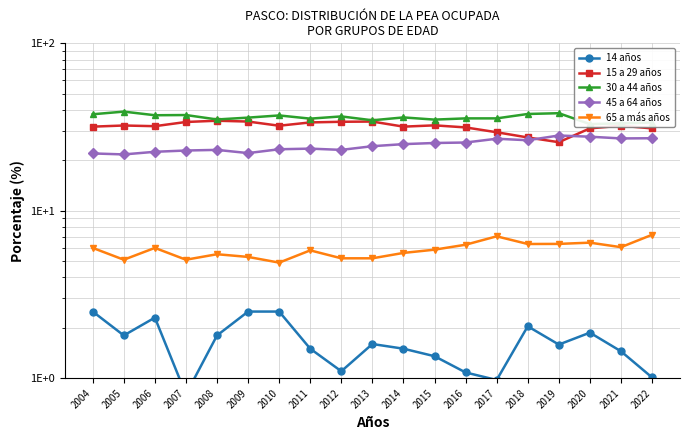

At which label does 14 años reach its minimum?

2007